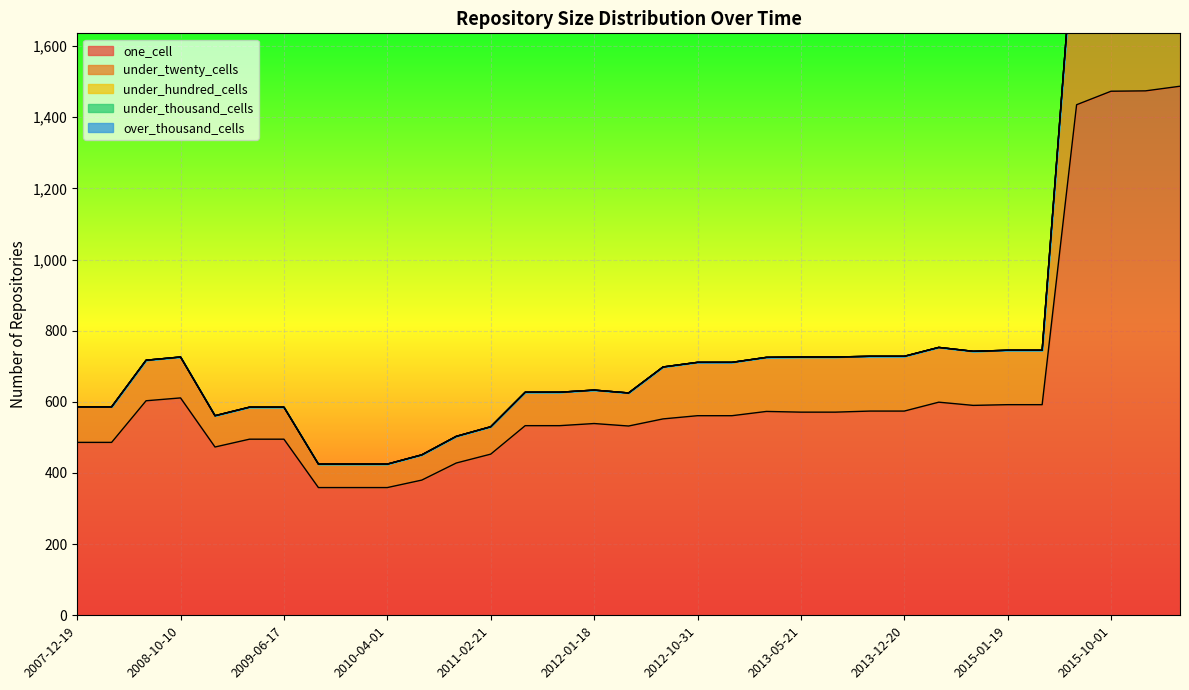

True or false: under_twenty_cells and over_thousand_cells cross at least once.

False